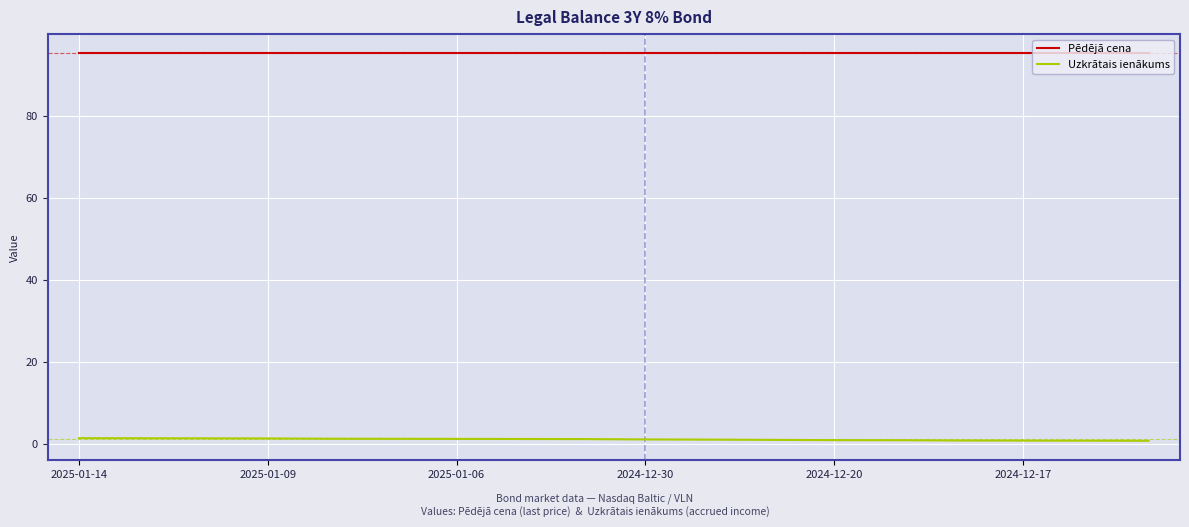

Rank the series by their maximum value, from highest to lowest.

Pēdējā cena, Uzkrātais ienākums